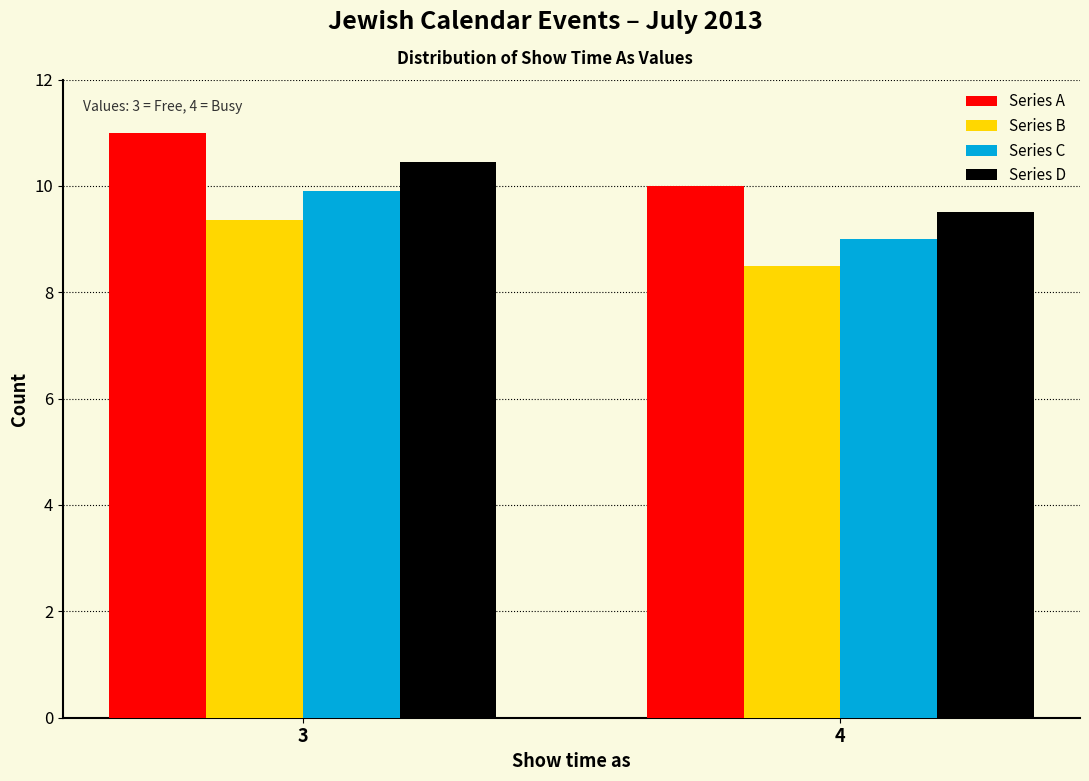

What value does the Series B series have at 4?

8.5